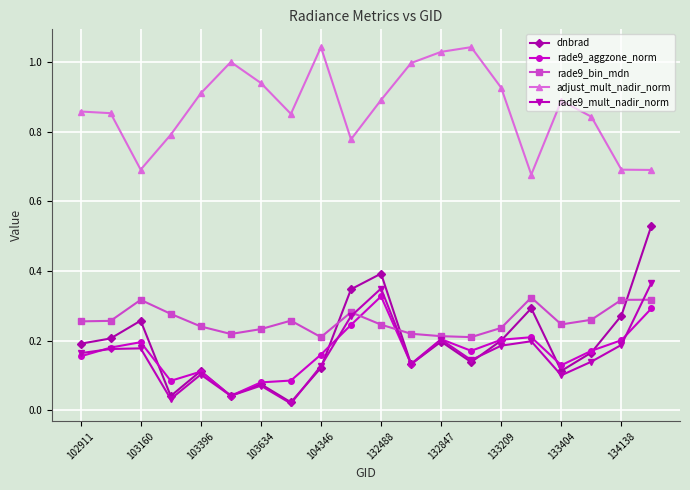

Which series has the largest total across all categories?

adjust_mult_nadir_norm